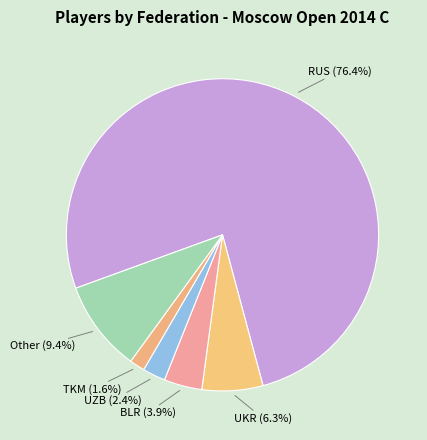

To the nearest percent, what is the average slice percentage?

17%